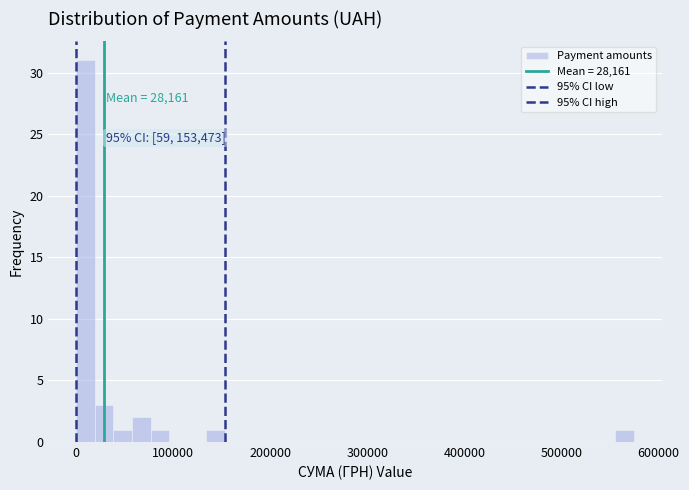

Around what value on the x-axis is the tallest bar? Give the approximate position of its centre, as read against the axis.

10000